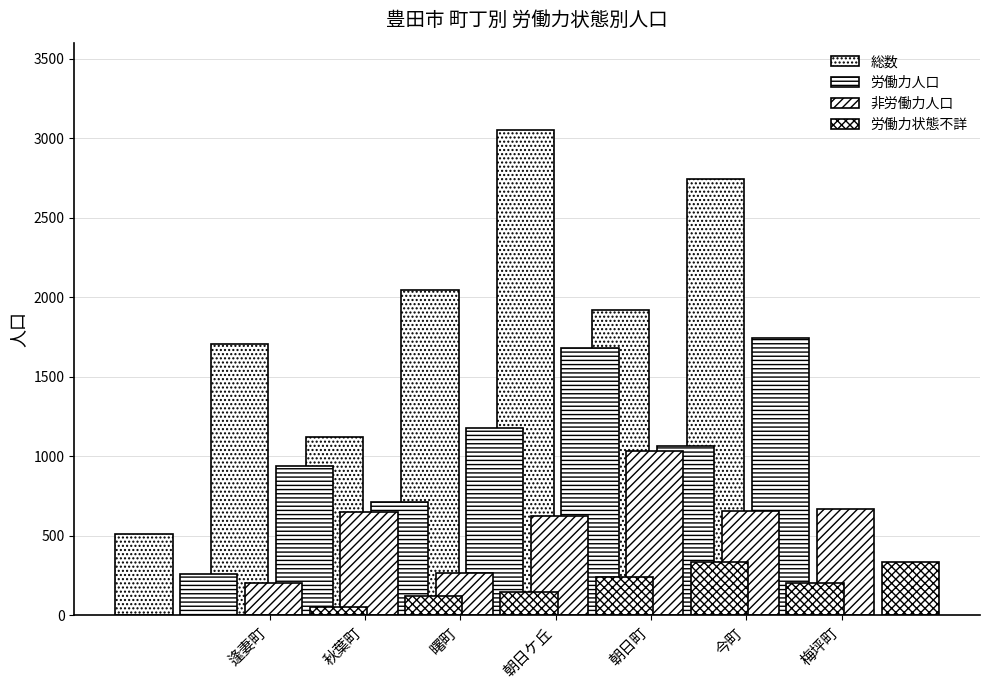

List the series in order of their peak value, lowest first.

労働力状態不詳, 非労働力人口, 労働力人口, 総数